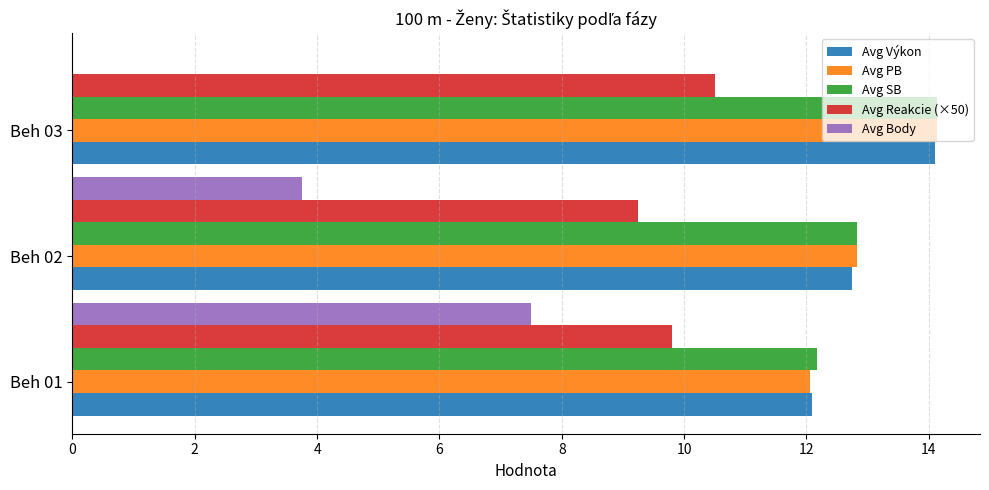

What is the sum of the Avg SB values at Beh 03 and Beh 02?

27.0